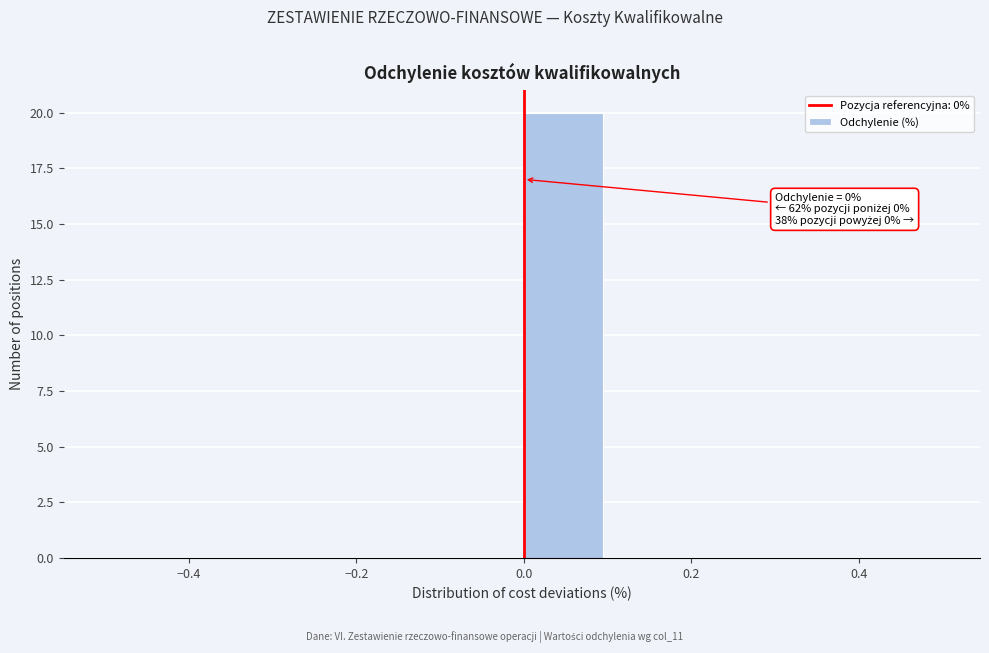

Which range on the x-axis has the tallest bar?

0.0 to 0.1